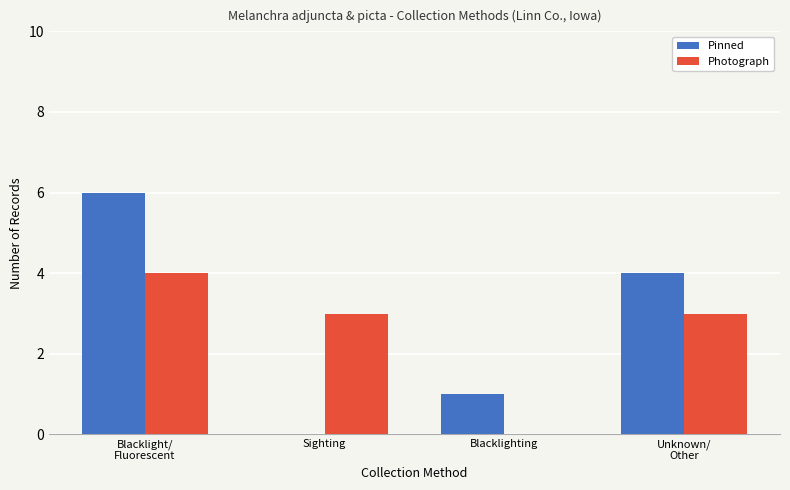

True or false: Pinned has a value of 3 at Sighting.

False